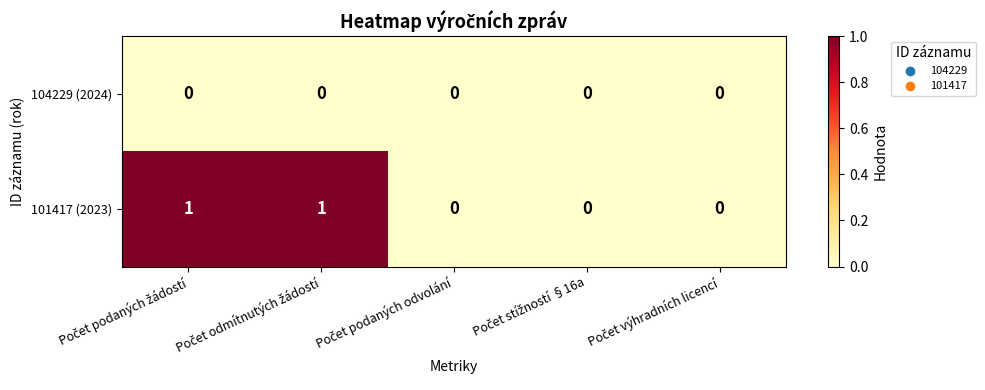

List the series in order of their peak value, lowest first.

104229 (2024), 101417 (2023)